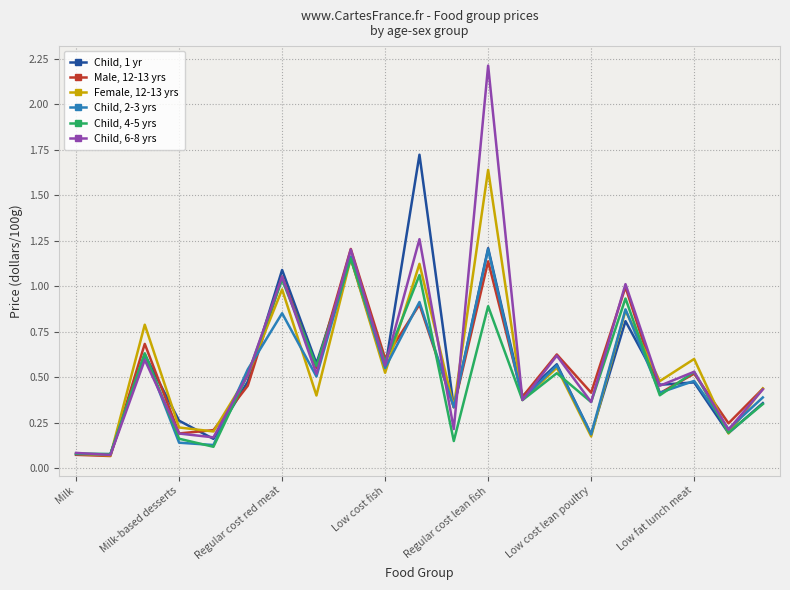

Which series has the largest range (max minus min)?

Child, 6-8 yrs